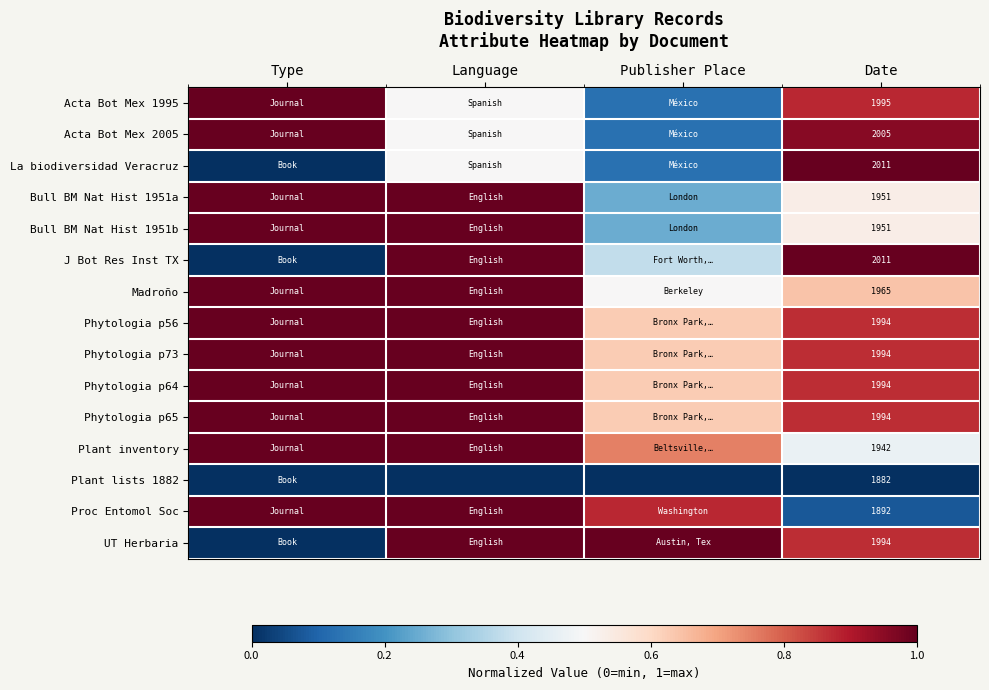

At how many categories does at least one series exceed 0?

4